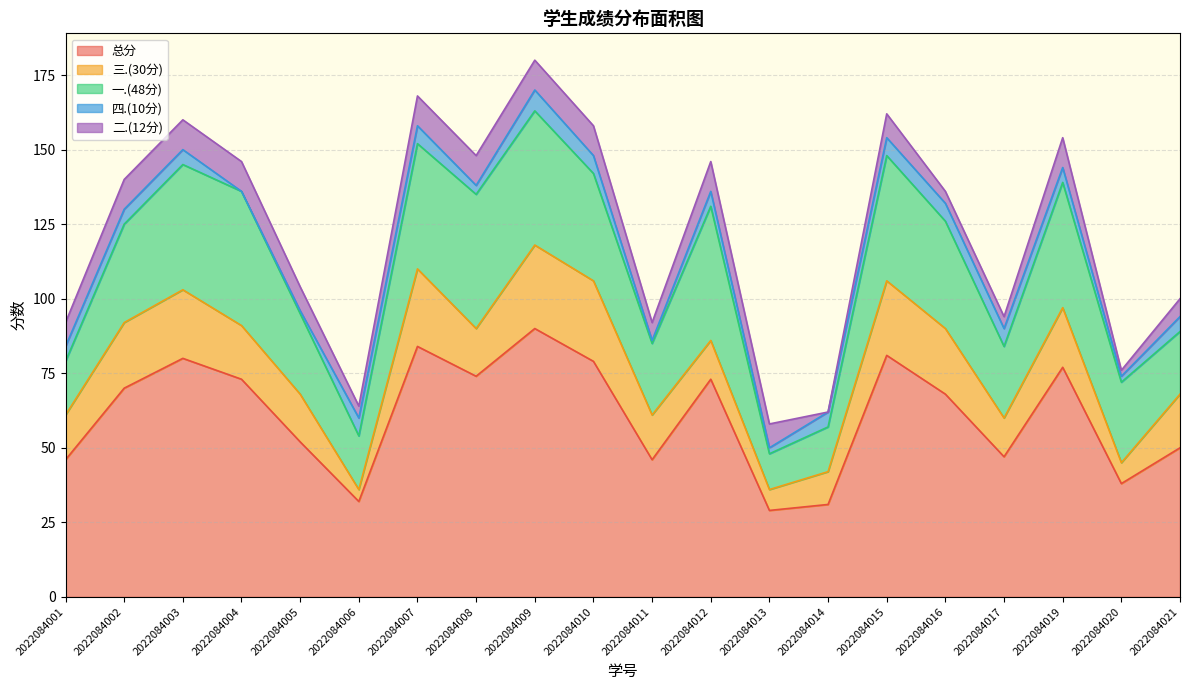

At which category does 二.(12分) reach its first local valley?

2022084006